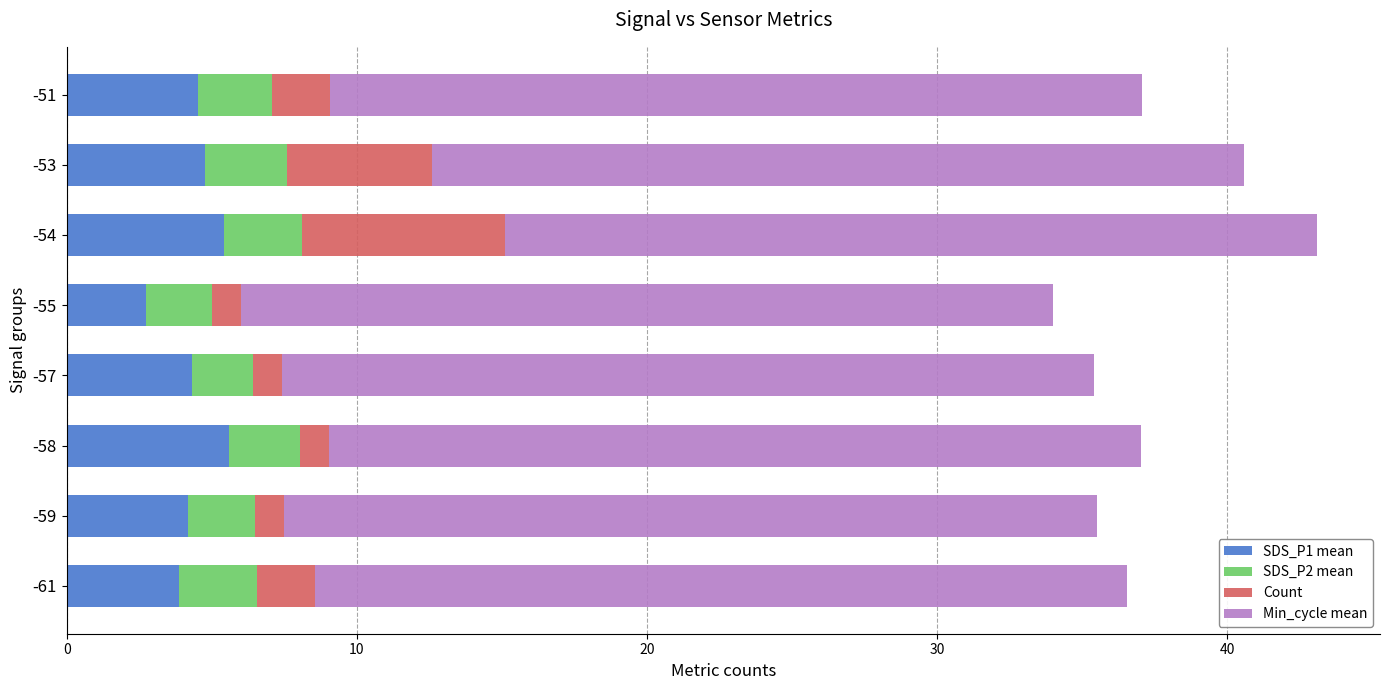

Which category has the lowest value in the SDS_P1 mean series?

-55